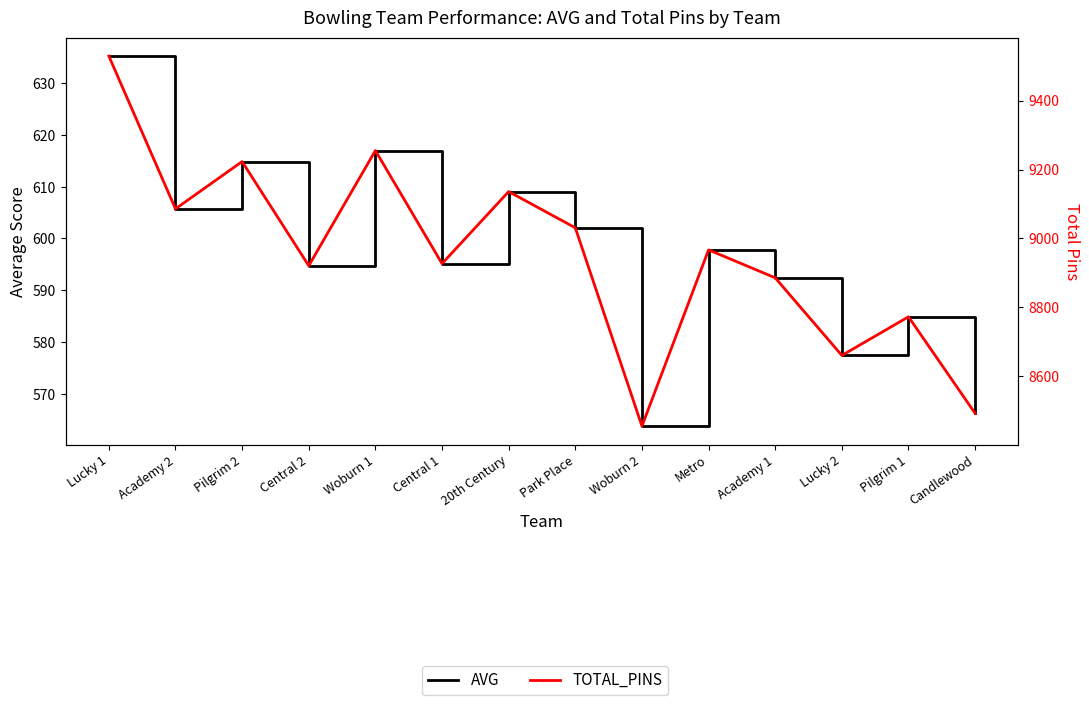

How many data points does each series have?

14